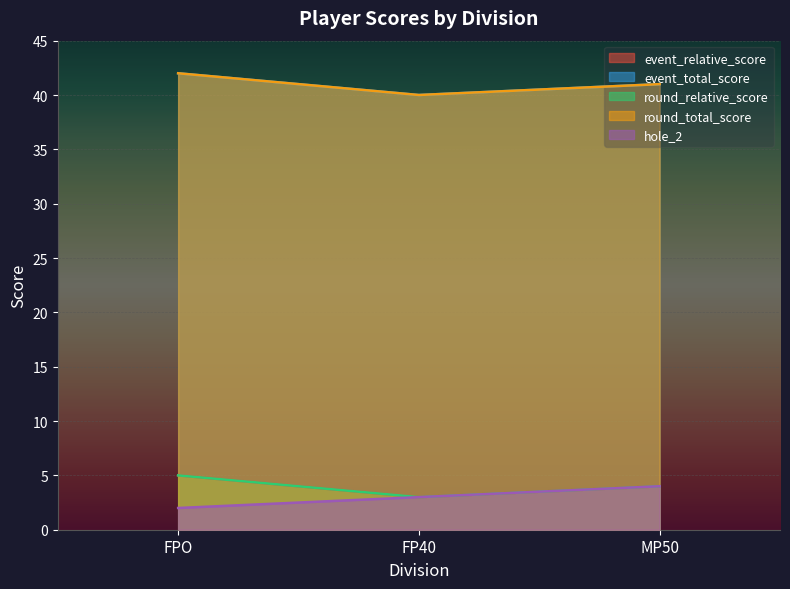

What is the label of the 2nd point from the left?

FP40